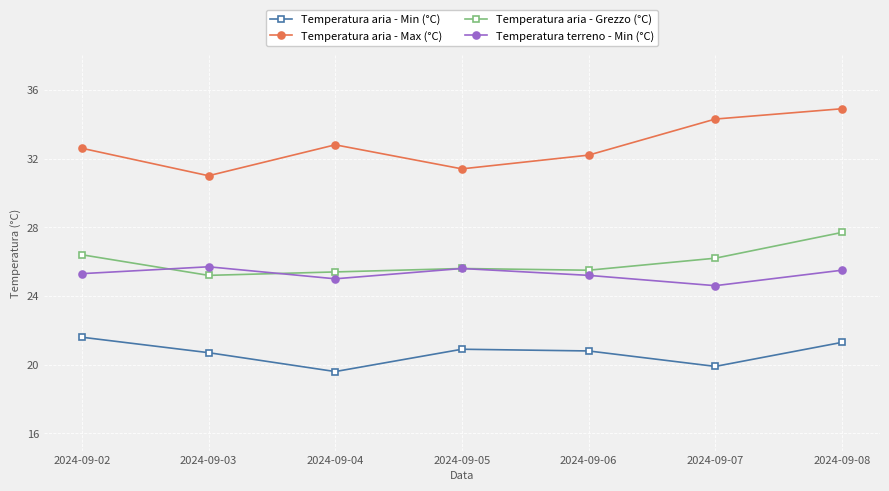

What is the value of the Temperatura aria - Min (°C) point at the 3rd from the left?

19.6